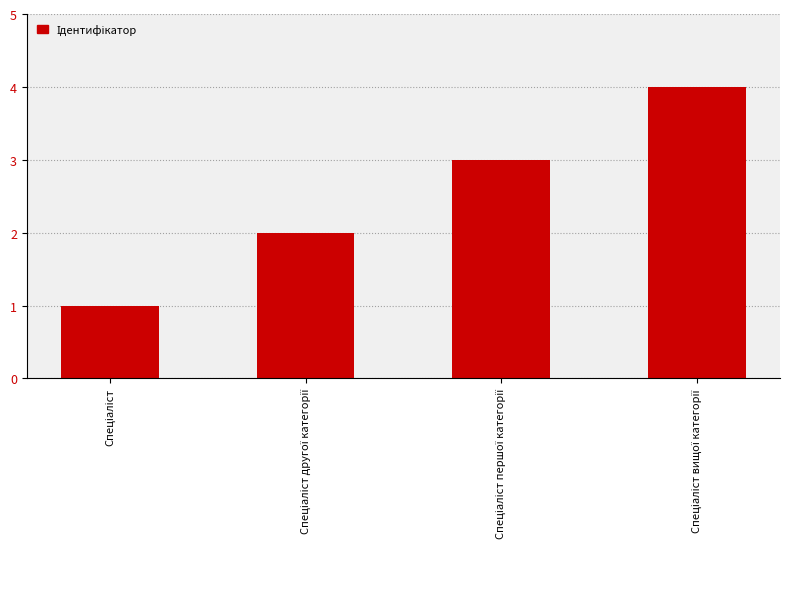

What is the maximum value shown in the chart?

4